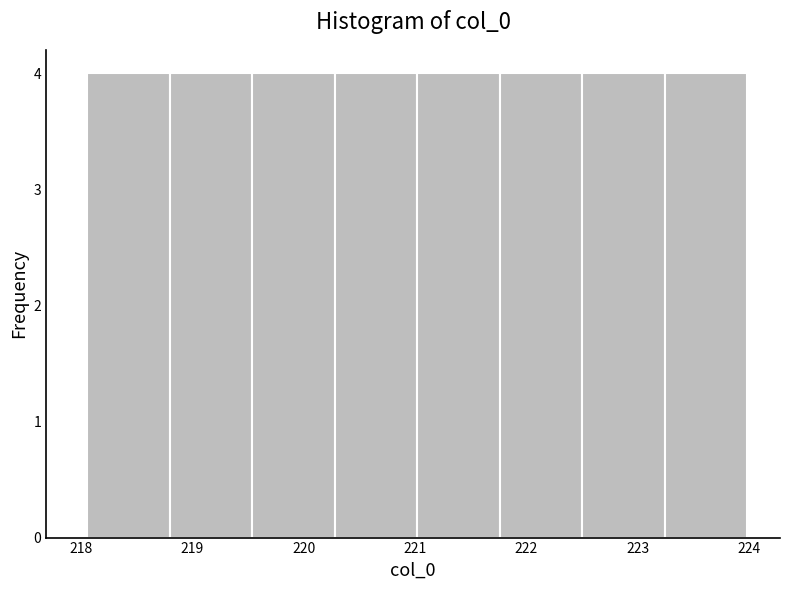

Reading left to right, list every bar in this chart as the range it spans on the x-axis followed by its height. Neither the bar edges nor the heights are printed on the chart, so give them approximately, as read against the axes.

218.1 to 218.8: 4
218.8 to 219.5: 4
219.5 to 220.3: 4
220.3 to 221.0: 4
221.0 to 221.8: 4
221.8 to 222.5: 4
222.5 to 223.2: 4
223.2 to 224.0: 4